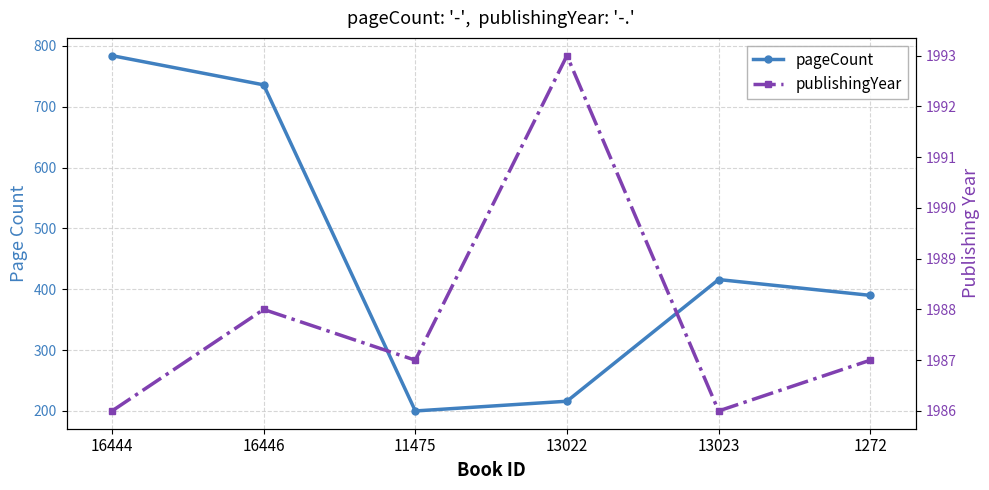

The value of publishingYear at 16444 is 1286. True or false?

False